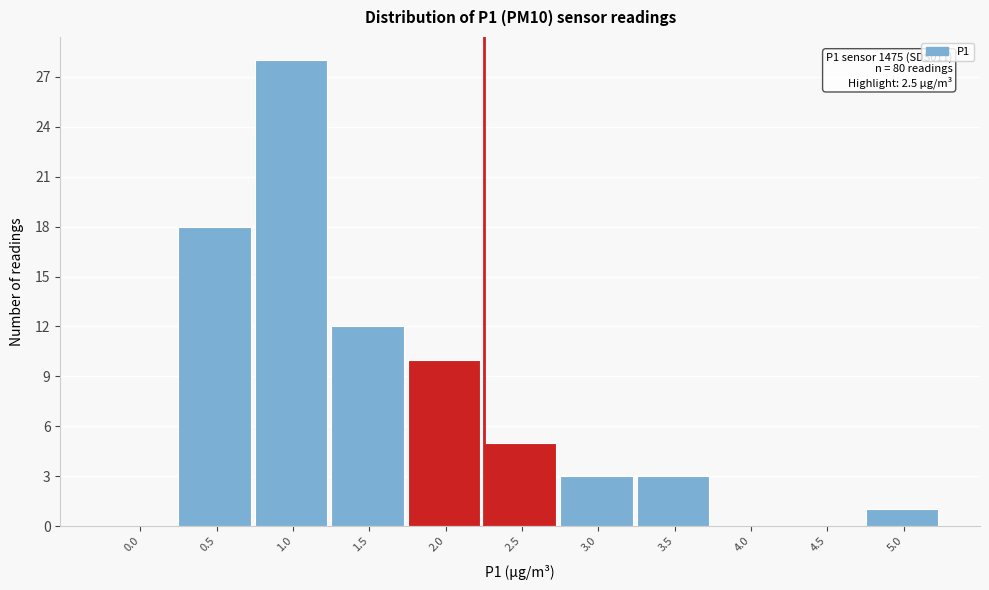

Reading right to left, what are all the values shown in this chart?

5.0=1	4.5=0	4.0=0	3.5=3	3.0=3	2.5=5	2.0=10	1.5=12	1.0=28	0.5=18	0.0=0